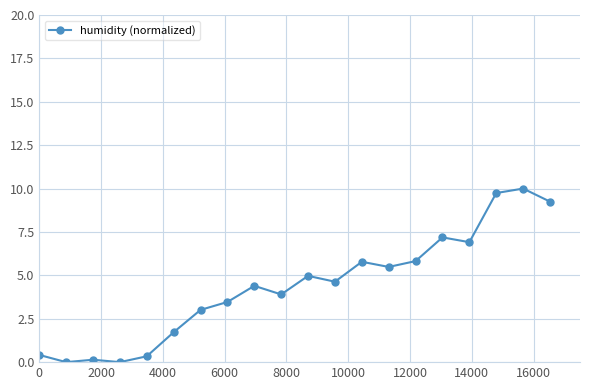

What is the value of the 6th point from the left?

1.7